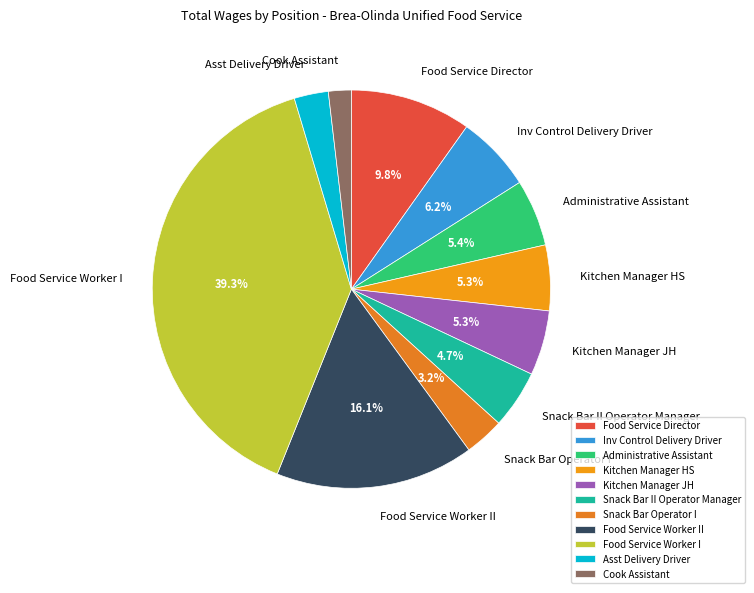

Is the sum of Administrative Assistant and Cook Assistant greater than half?

No